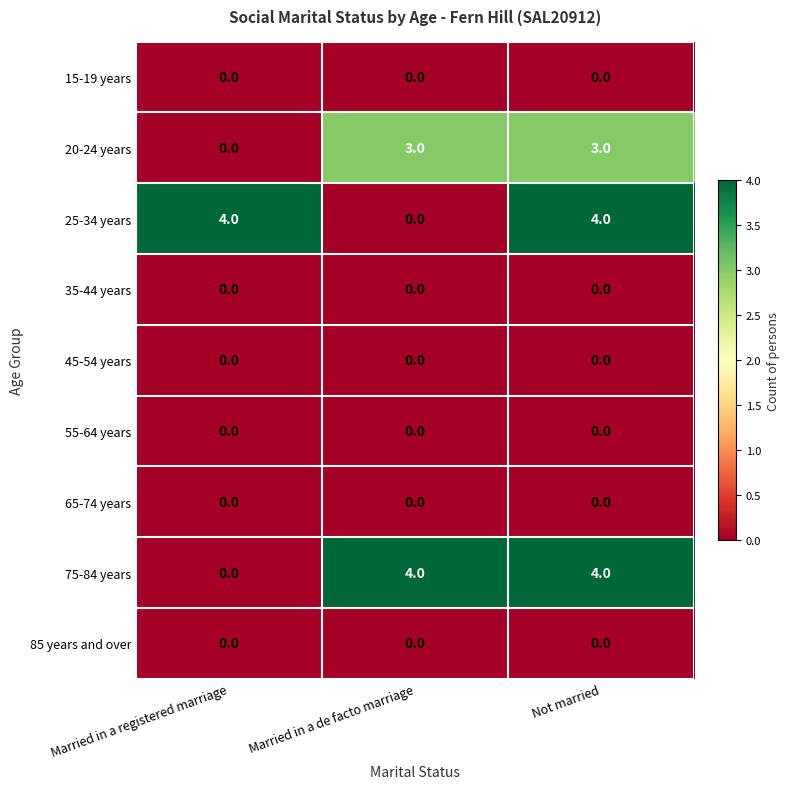

What is the sum of the 20-24 years values at Married in a registered marriage and Married in a de facto marriage?

3